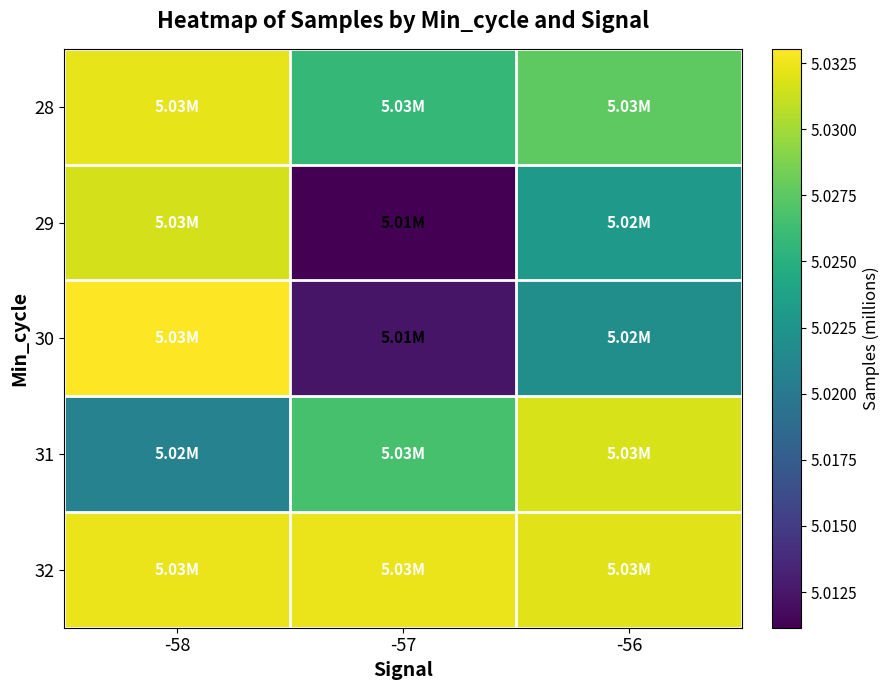

What is the maximum value shown in the chart?

5.0